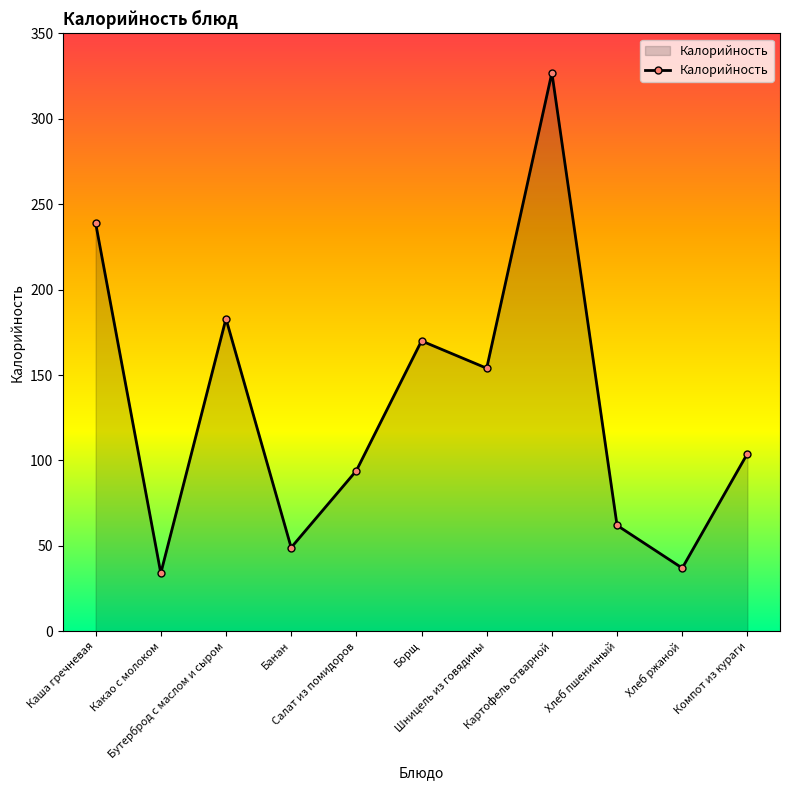

Reading left to right, extract all data points from this chart.

Каша гречневая=239	Какао с молоком=34	Бутерброд с маслом и сыром=183	Банан=49	Салат из помидоров=94	Борщ=170	Шницель из говядины=154	Картофель отварной=327	Хлеб пшеничный=62	Хлеб ржаной=37	Компот из кураги=104